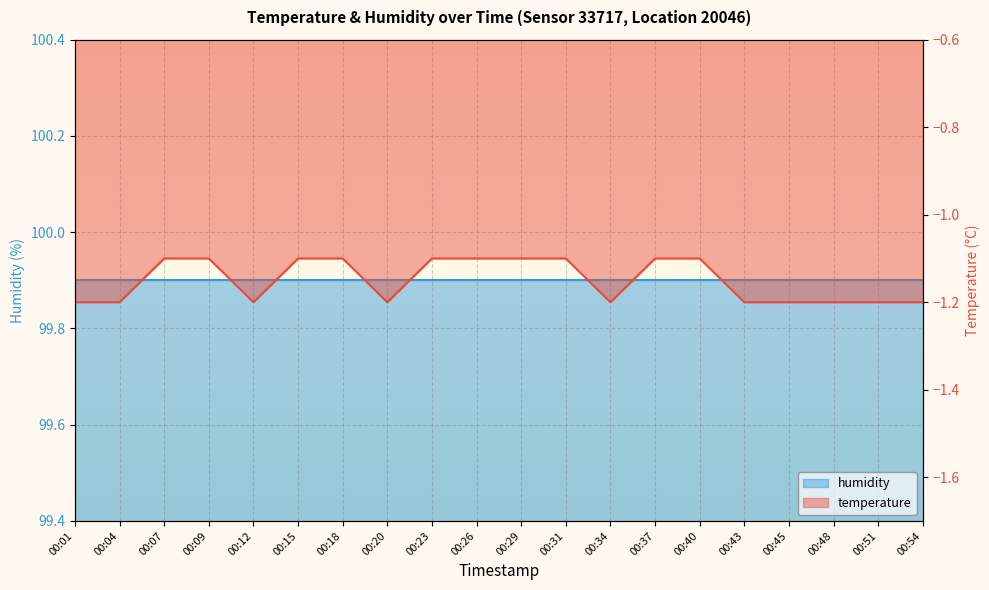

What is the minimum value shown in the chart?

-1.2